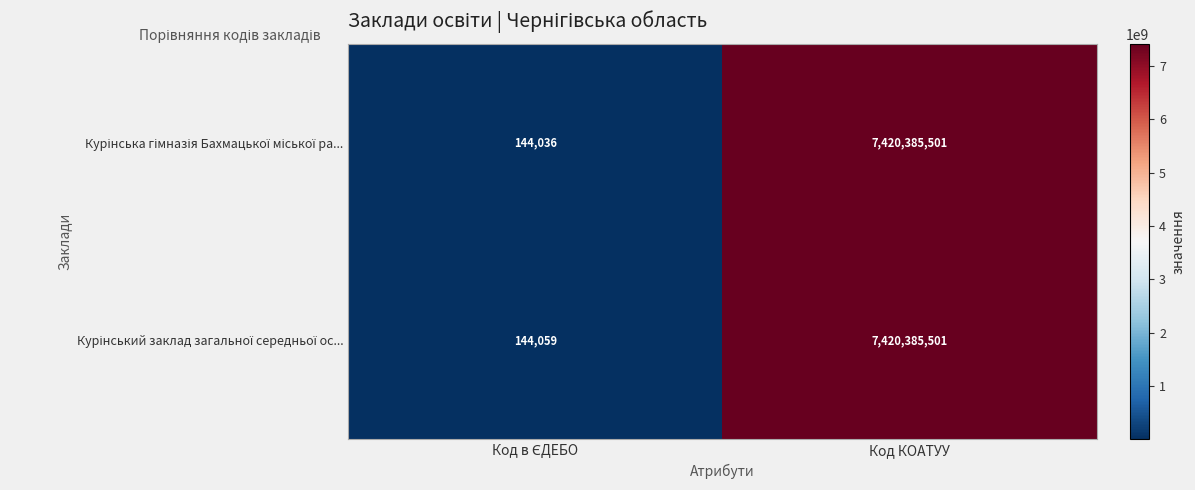

At which category does the chart reach its peak across all series?

Код КОАТУУ